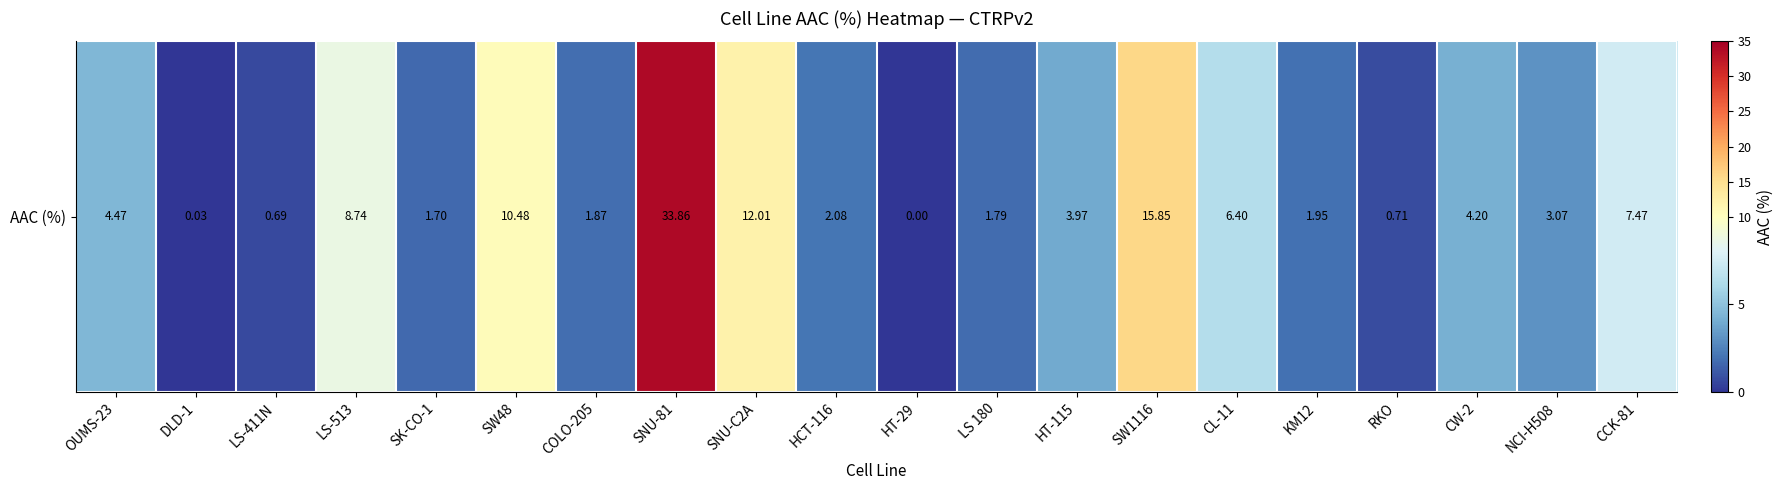

Reading left to right, what are all the values shown in this chart?

4.5	0.0	0.7	8.7	1.7	10.5	1.9	33.9	12.0	2.1	0.0	1.8	4.0	15.8	6.4	1.9	0.7	4.2	3.1	7.5